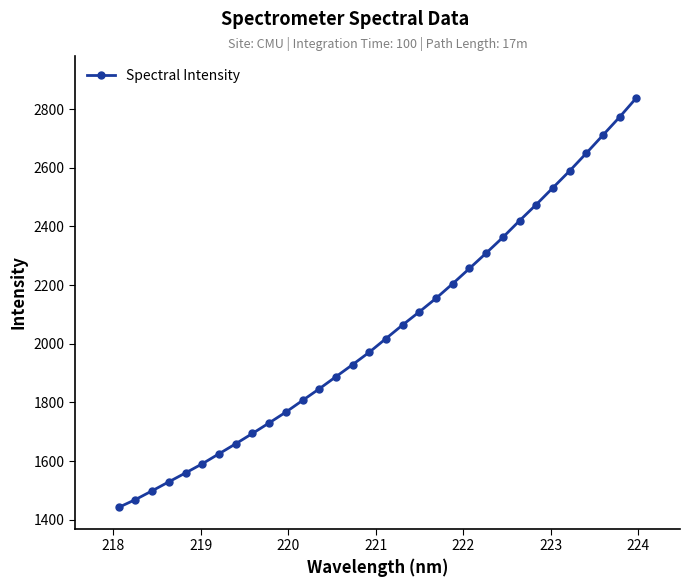

What is the sum of all values?

65475.4